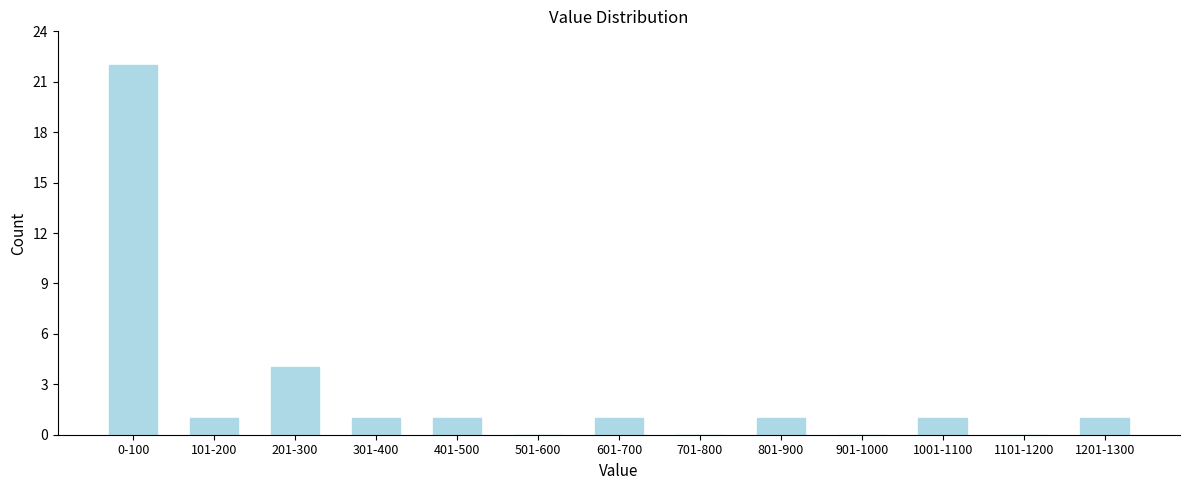

Reading right to left, transcribe all the data shown in this chart.

1201-1300=1	1101-1200=0	1001-1100=1	901-1000=0	801-900=1	701-800=0	601-700=1	501-600=0	401-500=1	301-400=1	201-300=4	101-200=1	0-100=22